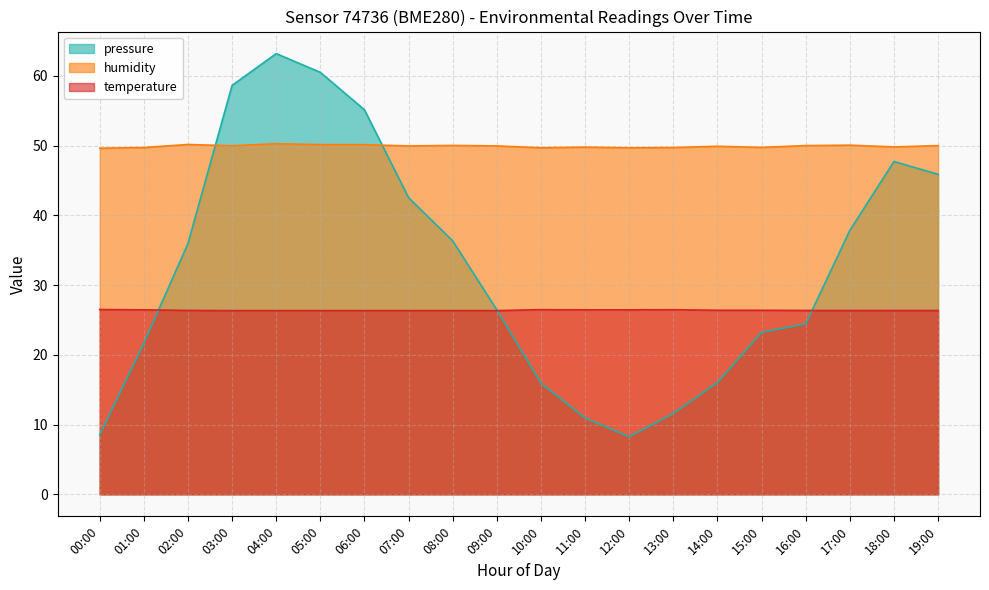

Is it true that temperature equals 26.4 at 11:00?

True